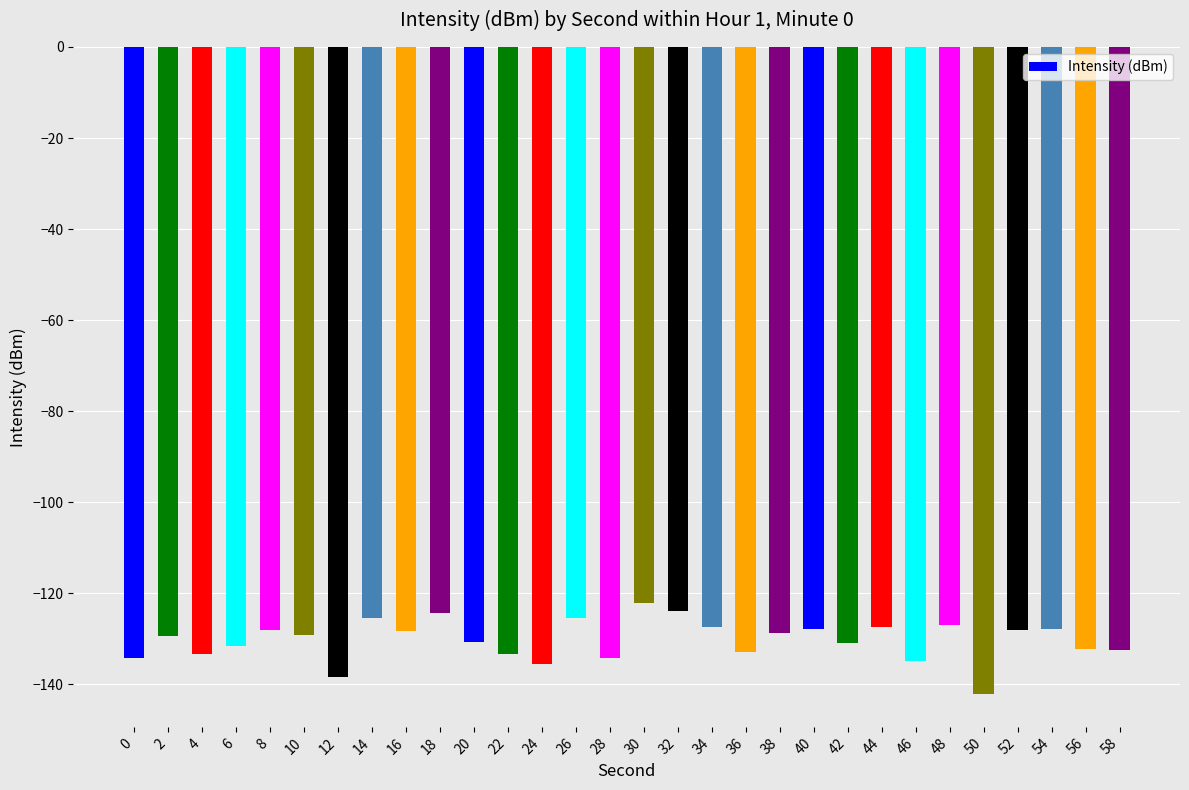

Count the number of categories in the chart.

30